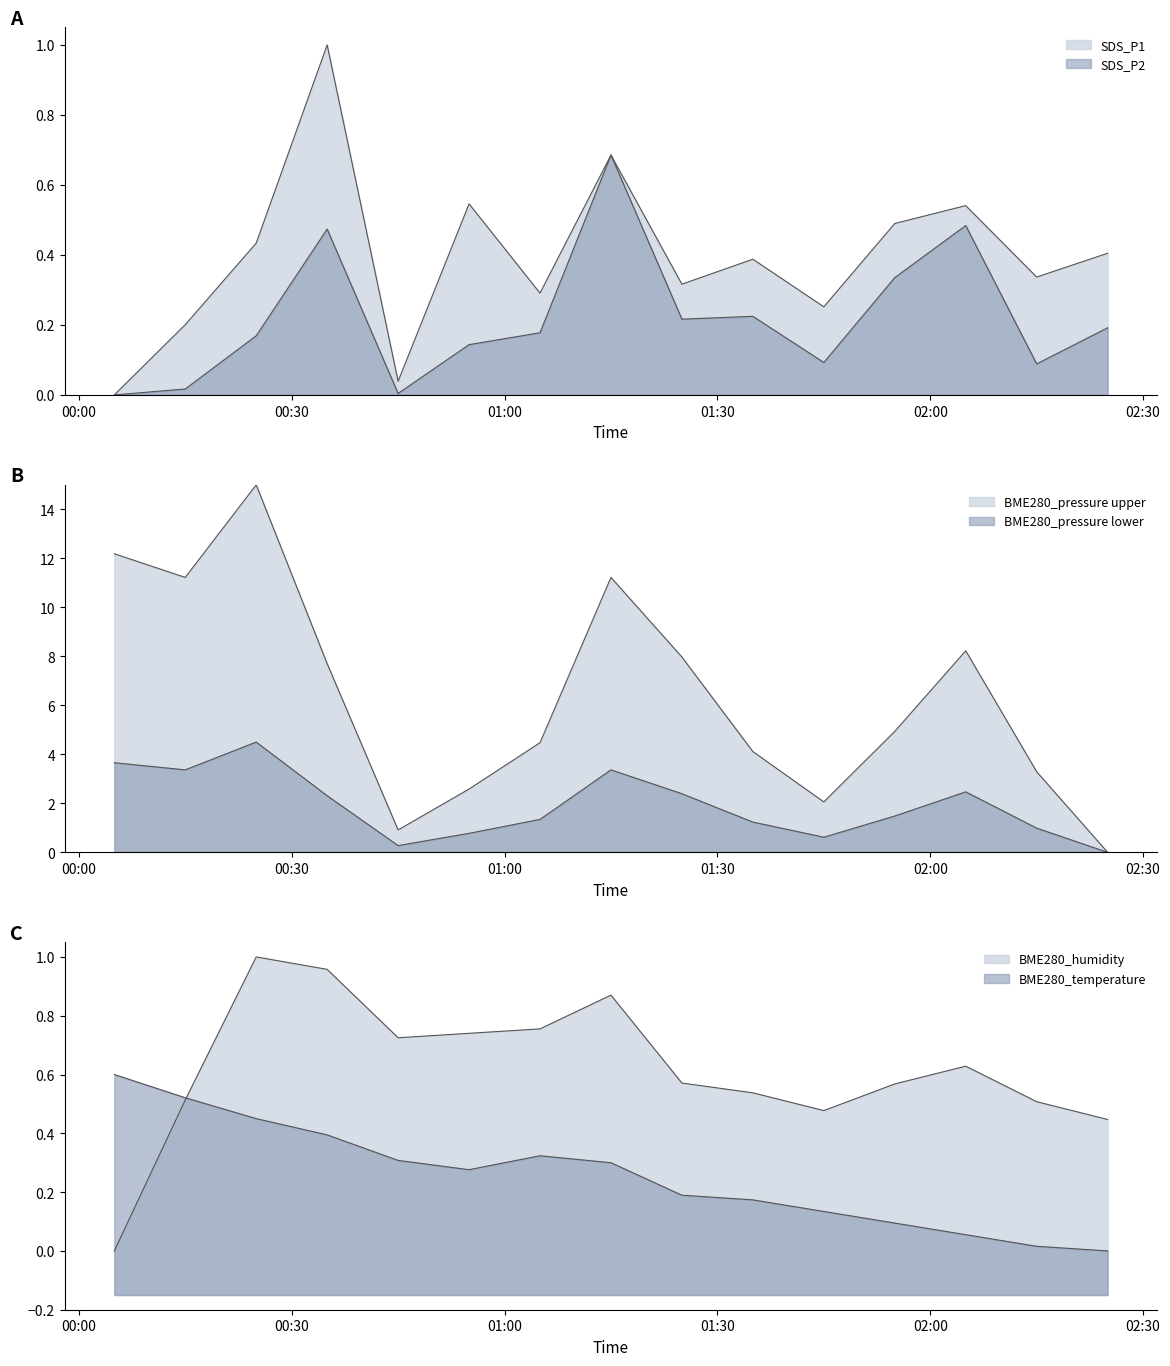

What is the total value across all series at 2022/08/31 02:15?

4.2